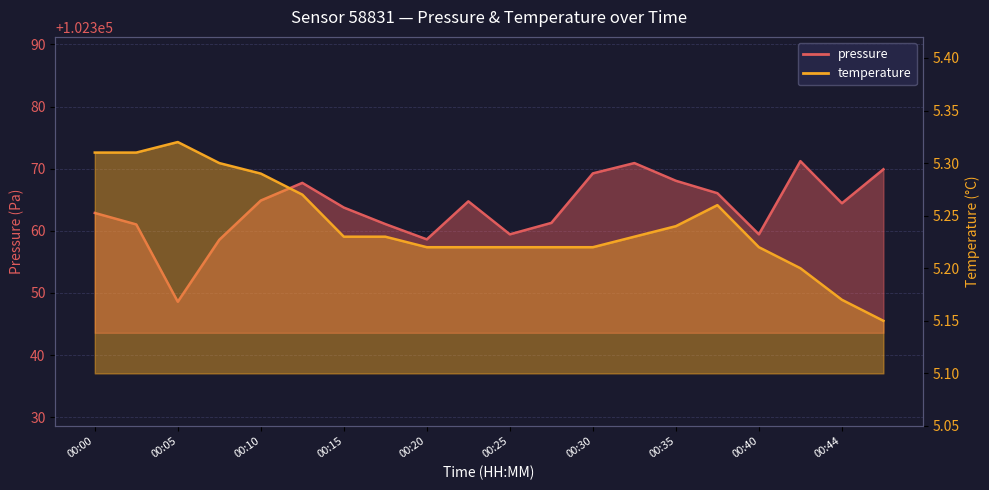

The value of pressure at 00:47 is 171598.0. True or false?

False